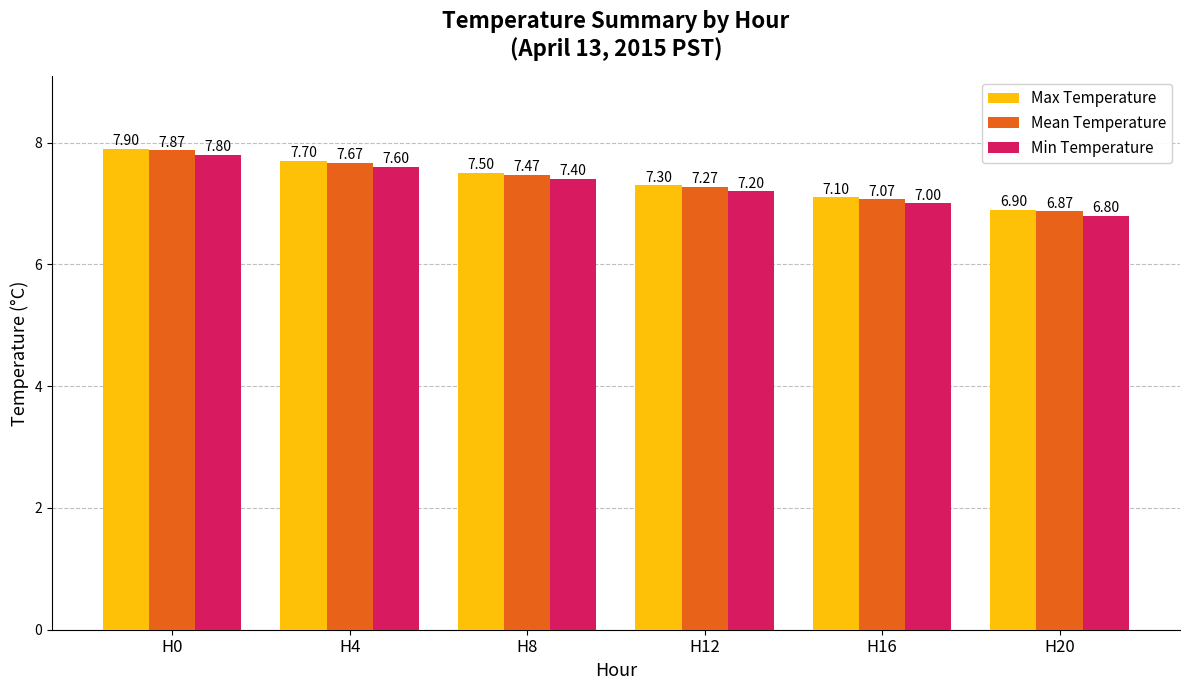

At H0, list the series in order from largest to smallest.

Max Temperature, Mean Temperature, Min Temperature